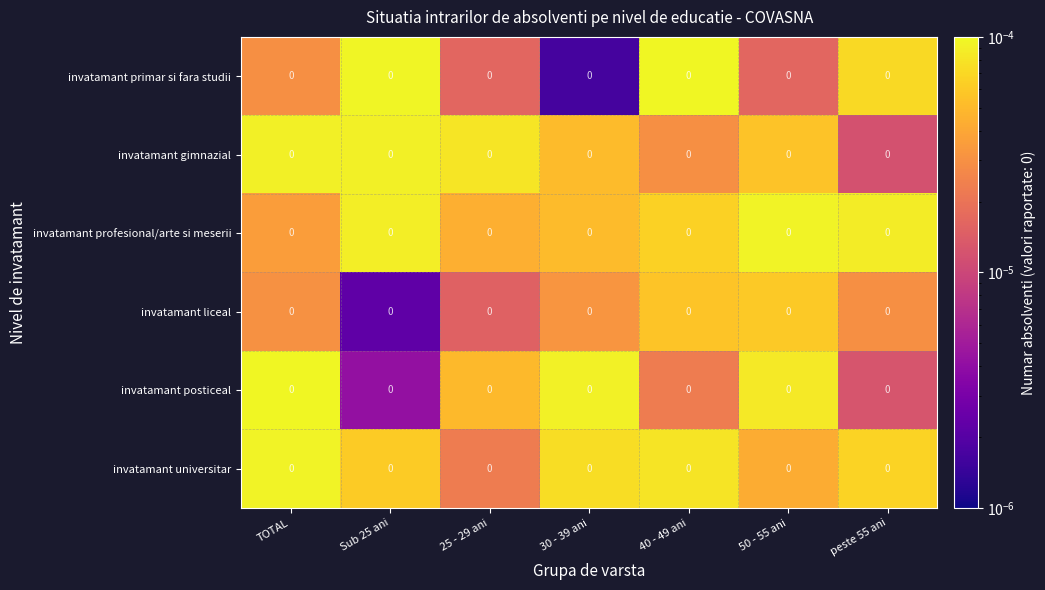

Between 40 - 49 ani and 30 - 39 ani, which is larger?

40 - 49 ani